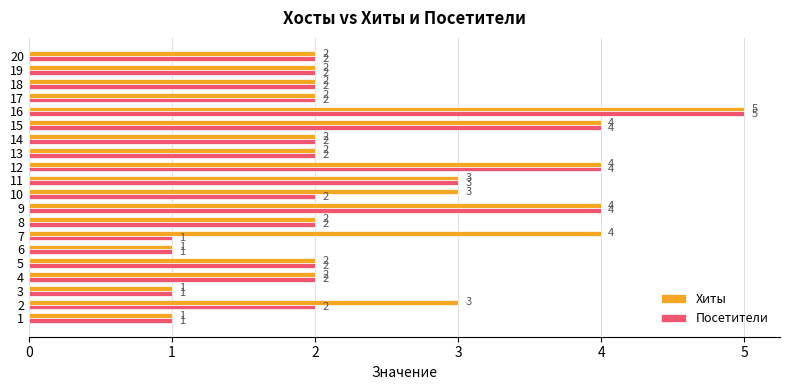

Which category has the highest value in the Хиты series?

16